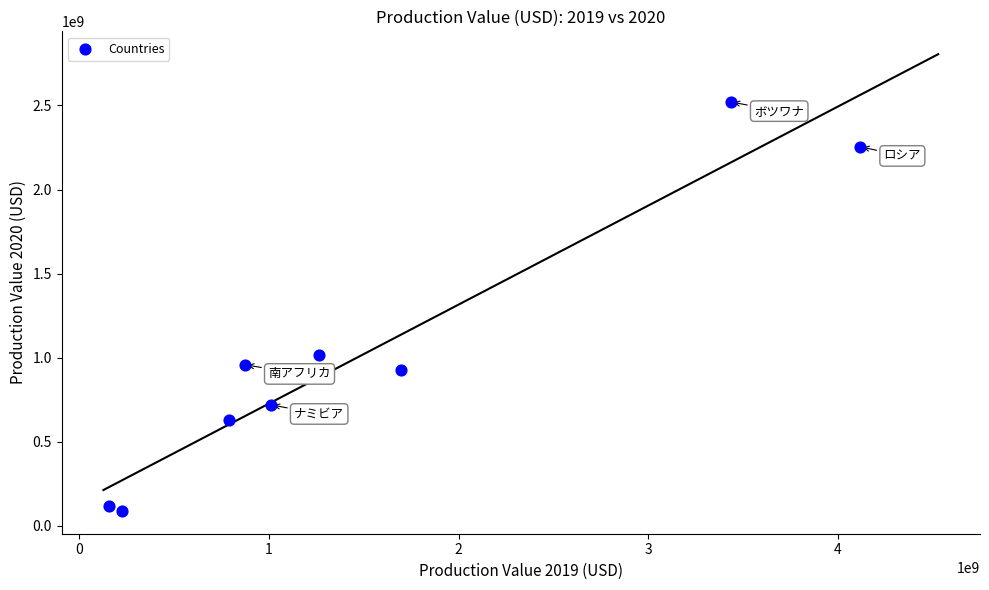

What is the average Y value?

1026348427